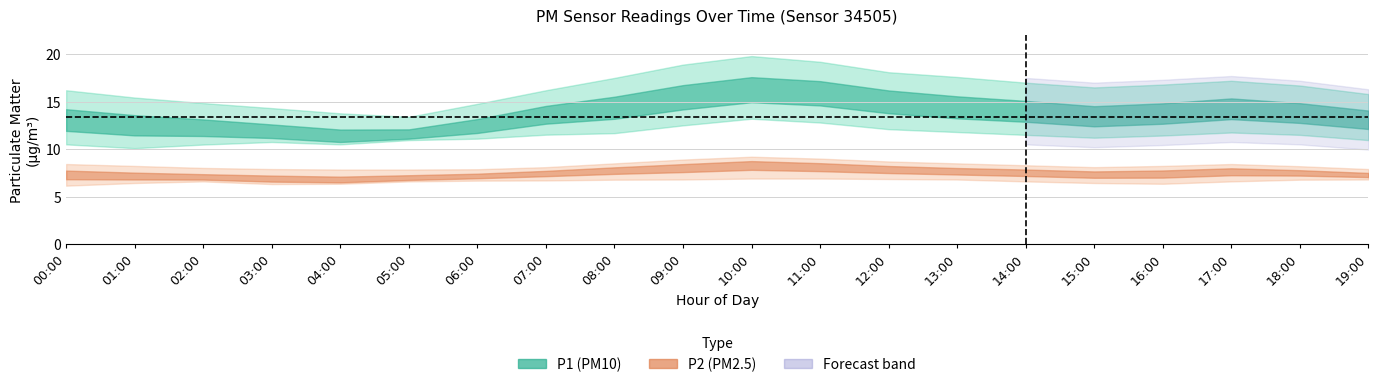

True or false: P1_upper has a value of 17.2 at 17:00.

True